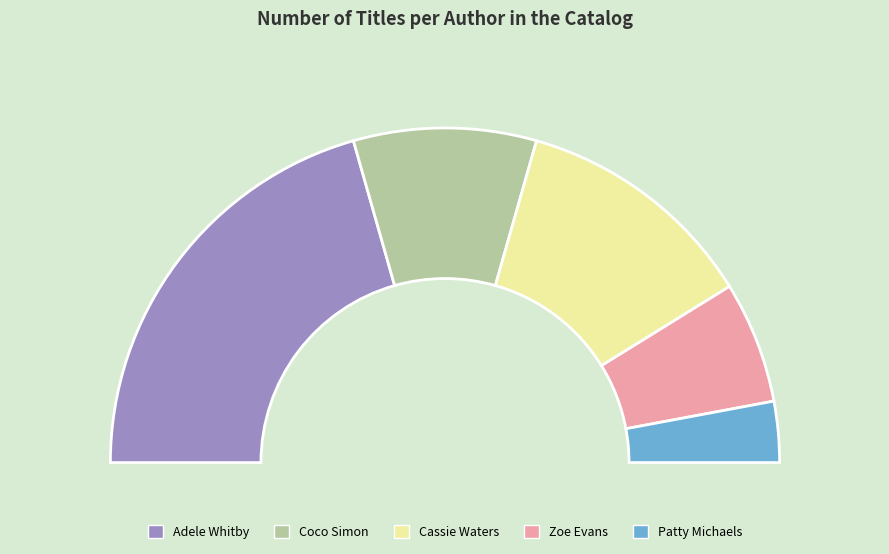

What percentage is the Cassie Waters slice, to the nearest percent?

24%